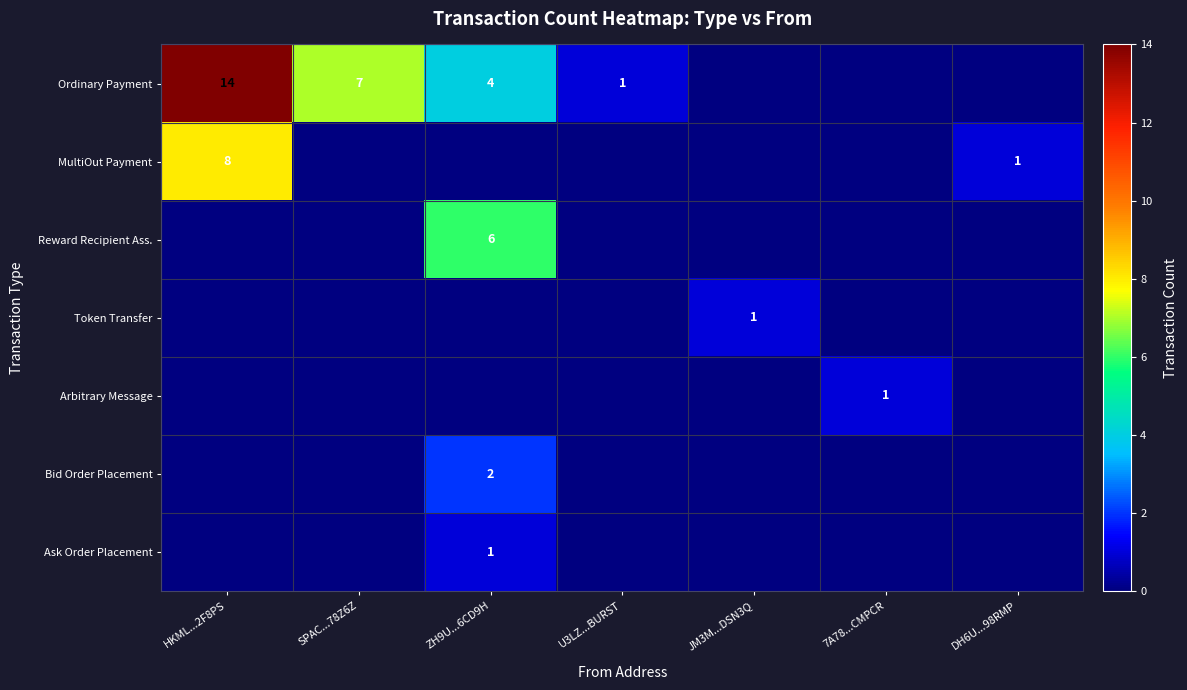

Between SPAC...78Z6Z and ZH9U...6CD9H, which is larger?

SPAC...78Z6Z